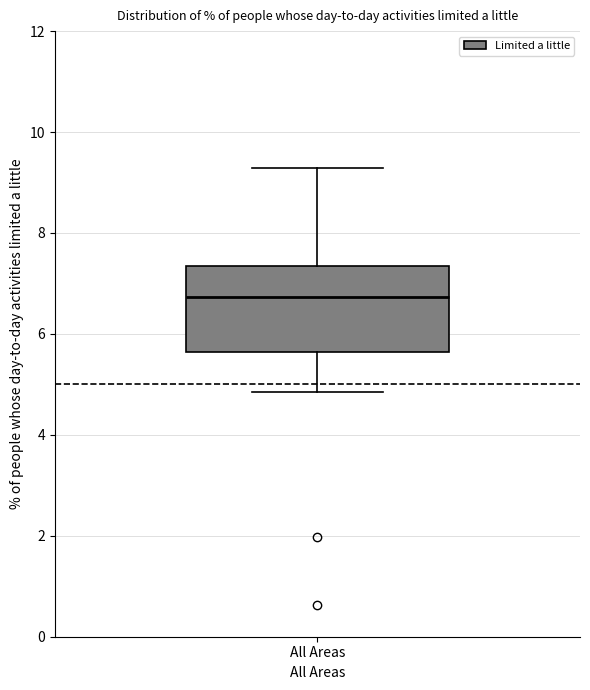

Read this box plot against the y-axis: the position of the median line, the range covered by the box, and the ends of both whiskers. The values are not printed on the chart, so give them approximately, as read against the axis.

median 6.8, box 5.6 to 7.4, whiskers 4.8 to 9.2